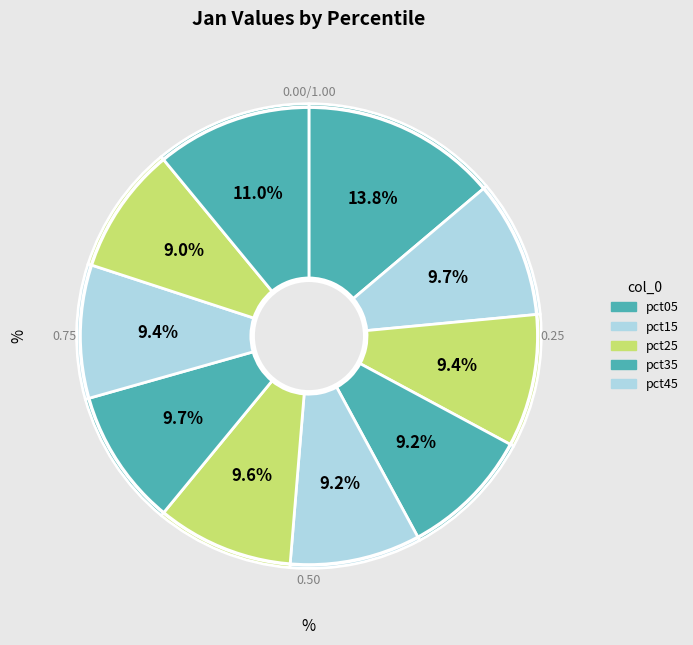

Count the number of slices in the pie.

10